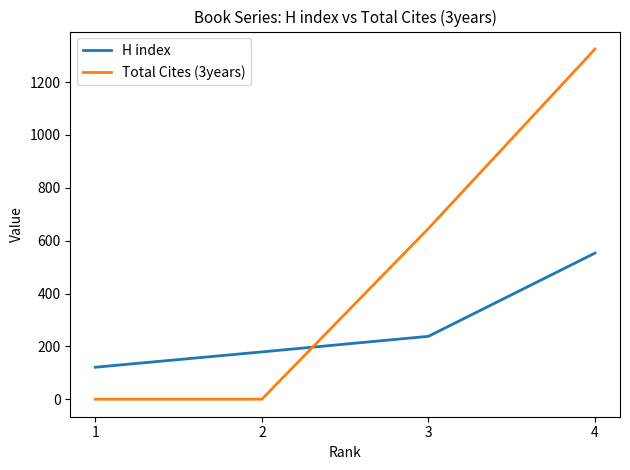

At how many categories does at least one series exceed 1067?

1